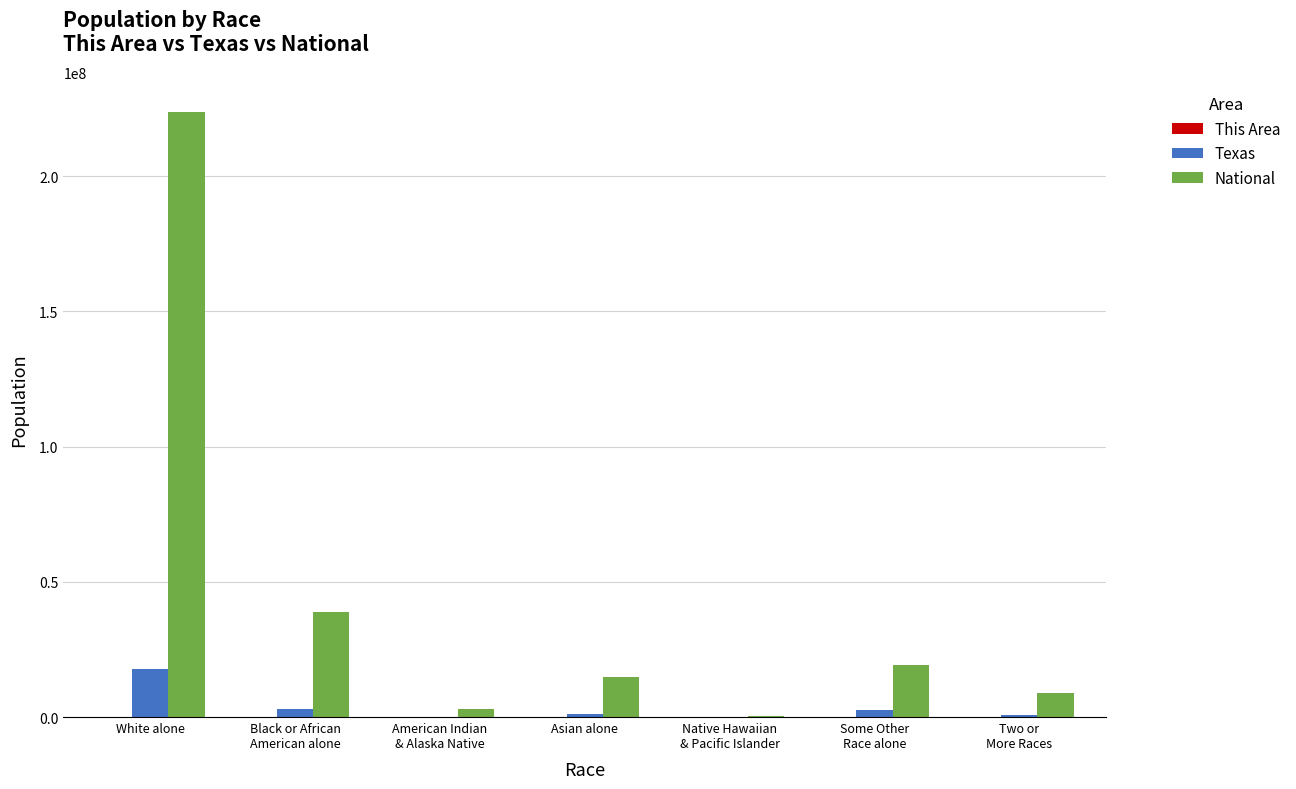

What is the sum of all Texas values?

25145561